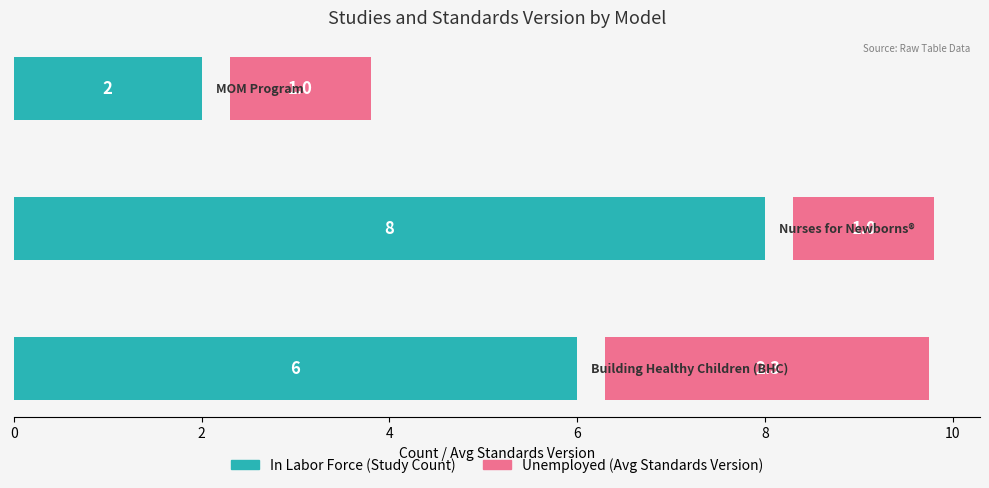

What is the smallest value displayed?

1.5